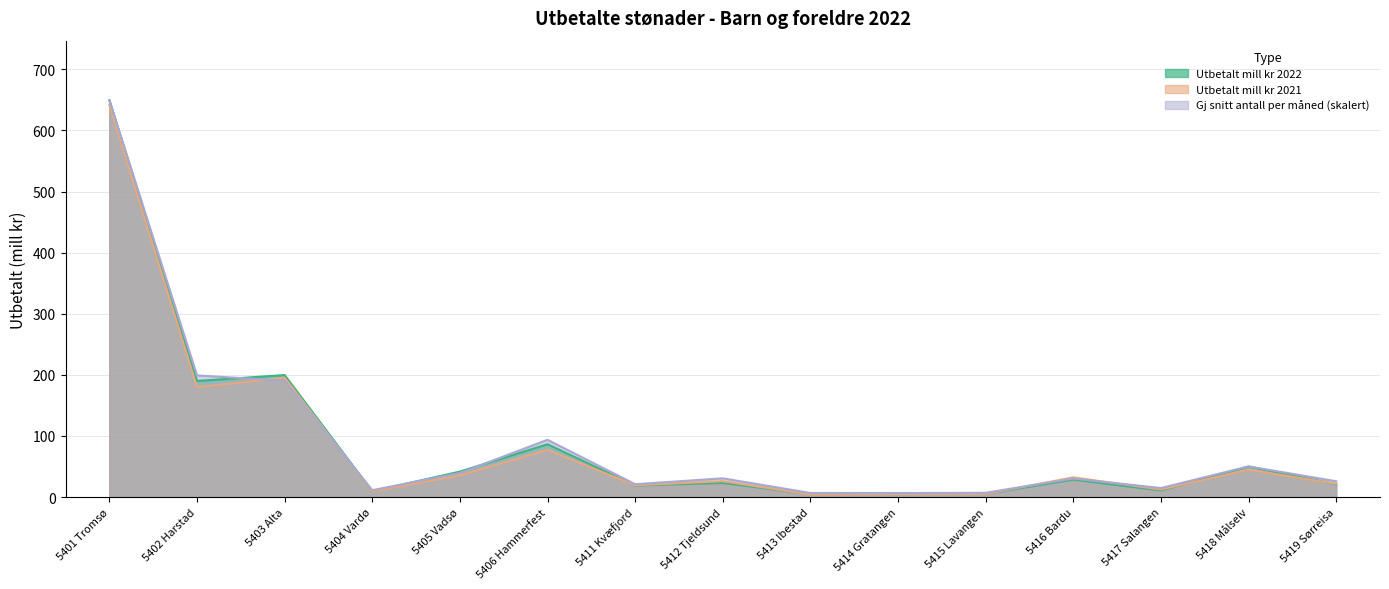

List the series in order of their overall mean, highest first.

Gj snitt antall per måned, Utbetalt mill kr 2022, Utbetalt mill kr 2021